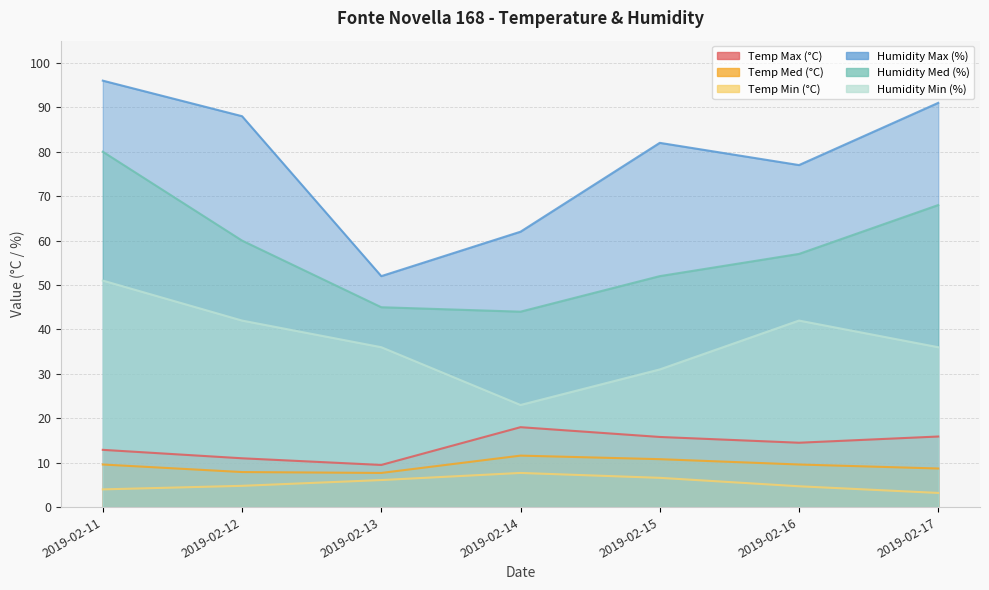

Between 2019-02-12 and 2019-02-16, which series saw the biggest shift?

Humidity Max (%)